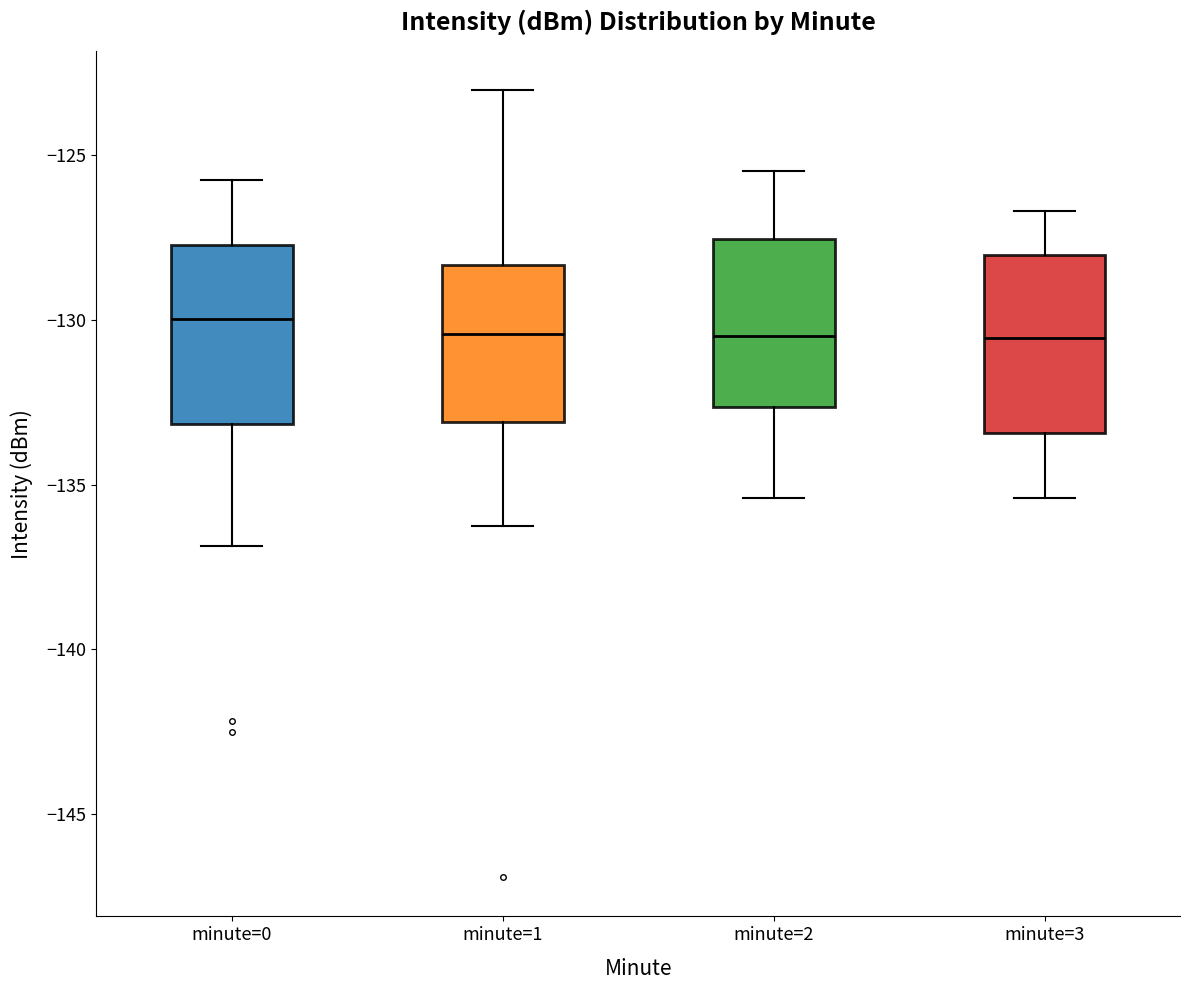

Where does the lower whisker of the box for minute=3 end on the y-axis? The values are not printed on the chart, so give them approximately, as read against the axis.

-135.5